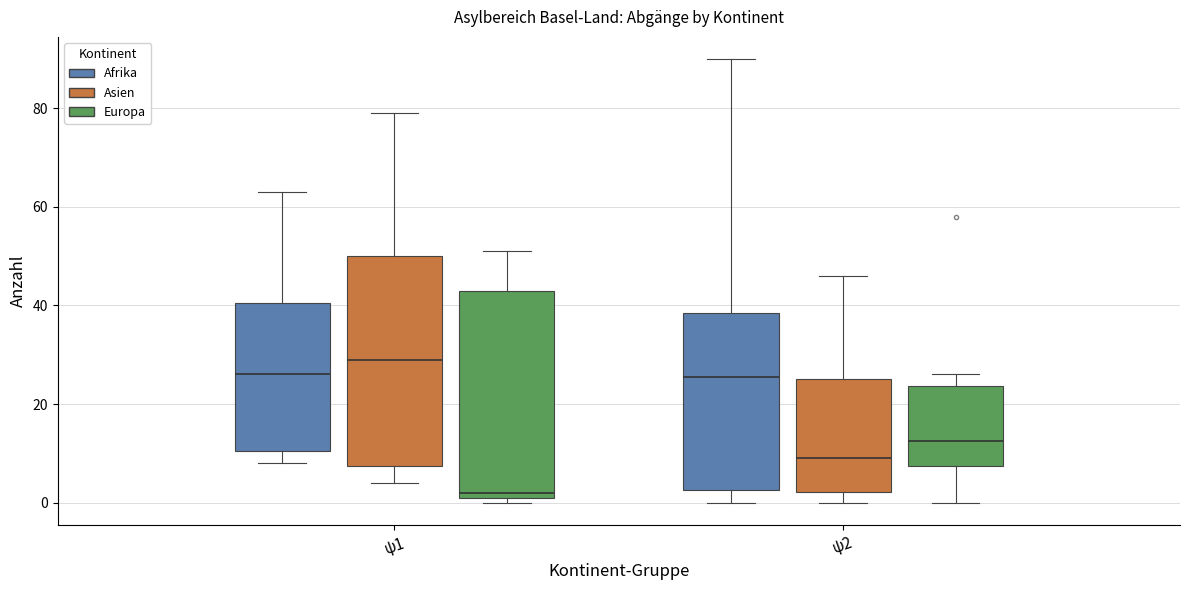

Reading left to right, transcribe this box plot: for each box, give where its median line is, the range the box spans, and where its two whiskers end, as read against the y-axis. The values are not printed on the chart, so give them approximately, as read against the axis.

ψ1 (Afrika): median 26, box 10 to 40, whiskers 8 to 64
ψ1 (Asien): median 30, box 8 to 50, whiskers 4 to 80
ψ1 (Europa): median 2 (just above the box's lower edge), box 2 to 44, whiskers 0 to 52
ψ2 (Afrika): median 26, box 2 to 38, whiskers 0 to 90
ψ2 (Asien): median 10, box 2 to 26, whiskers 0 to 46
ψ2 (Europa): median 12, box 8 to 24, whiskers 0 to 26